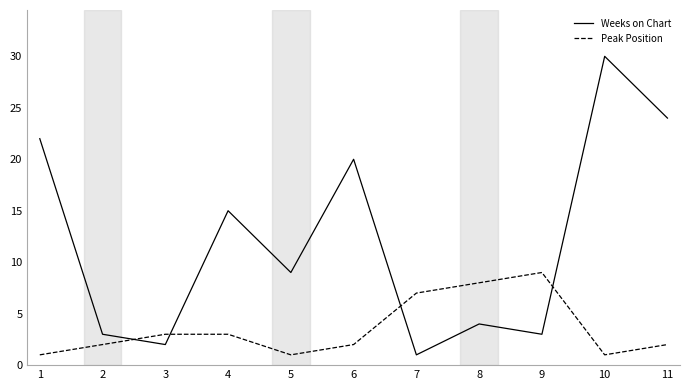

What is the difference between the maximum and minimum values in the Weeks on Chart series?

29